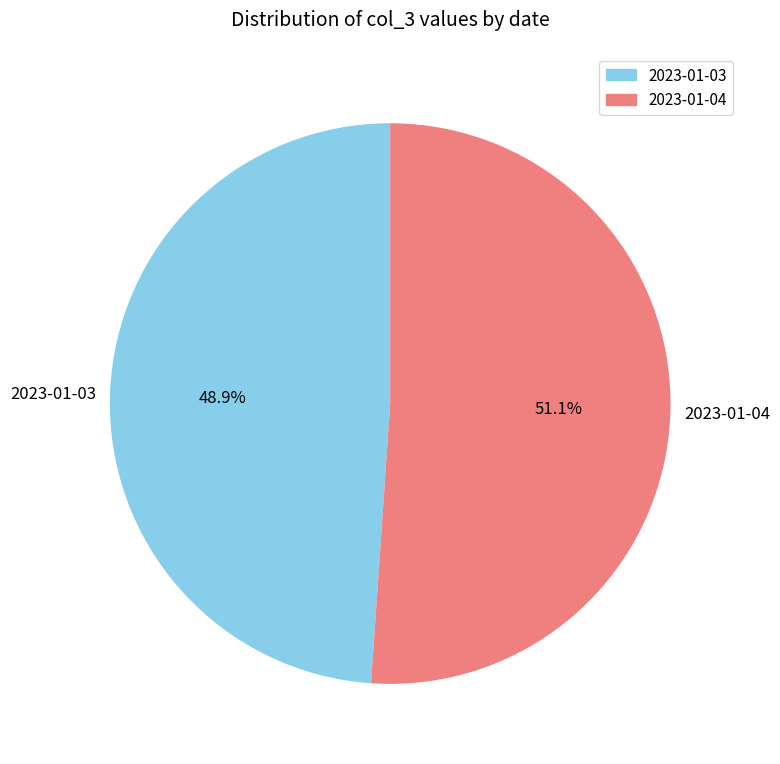

What is the ratio of the value at 2023-01-03 to the value at 2023-01-04?

1.0